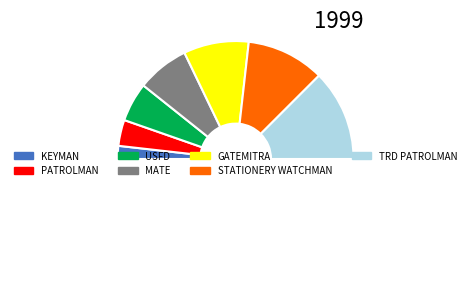

Count the number of slices in the pie.

8